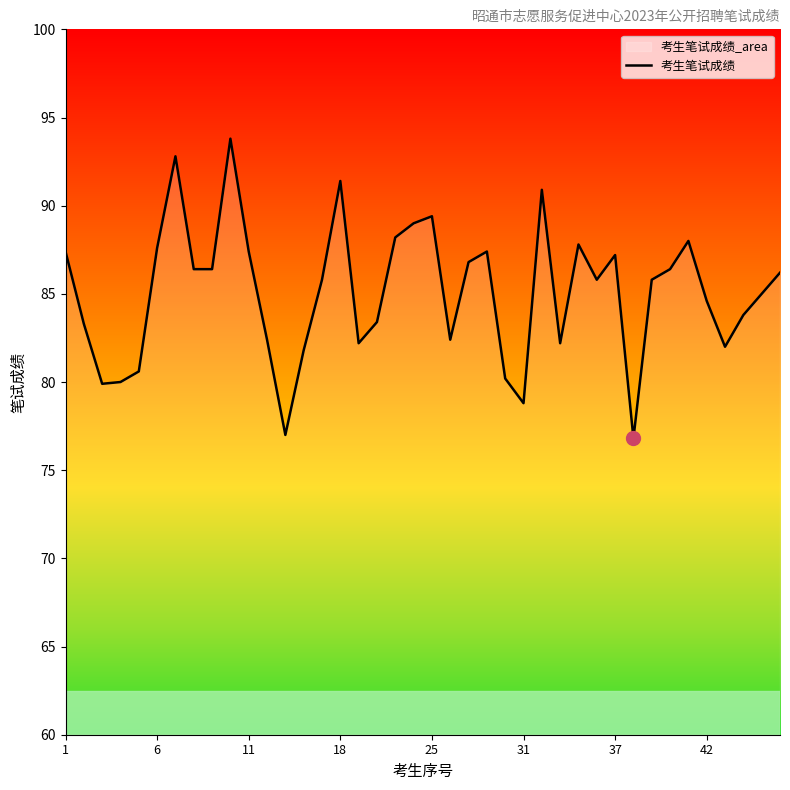

What is the difference between the maximum and minimum values?

17.0